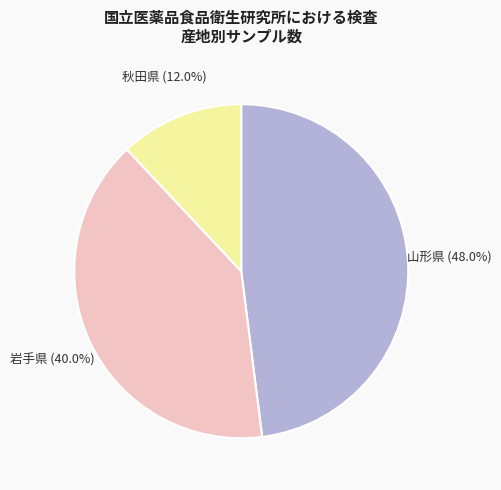

How many slices are in this pie chart?

3